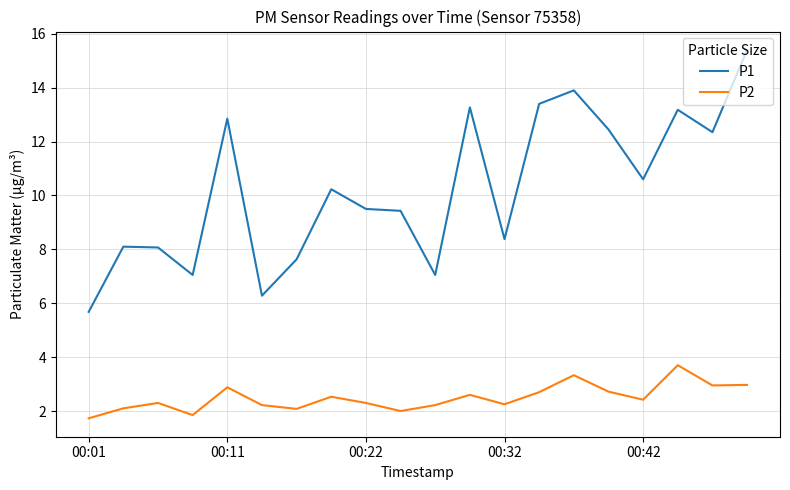

Rank the series by their maximum value, from lowest to highest.

P2, P1